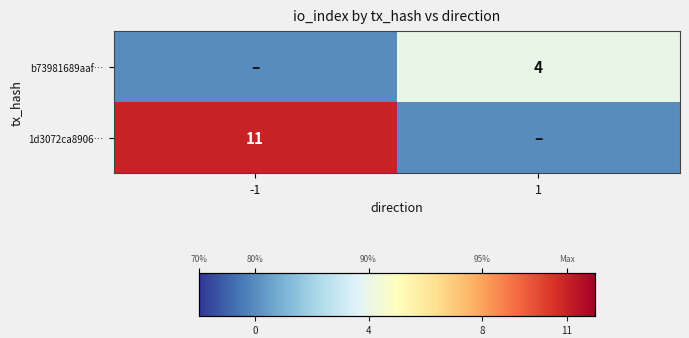

The value of 1d3072ca8906… at -1 is 5. True or false?

False